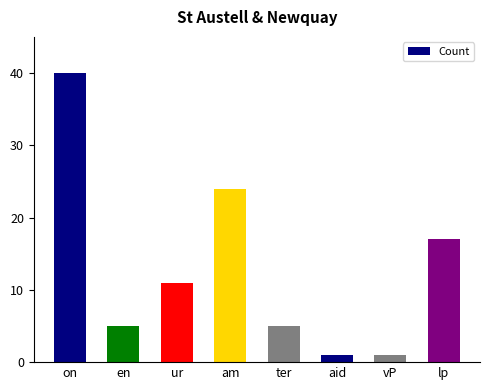

What is the value of the 4th bar from the left?

24